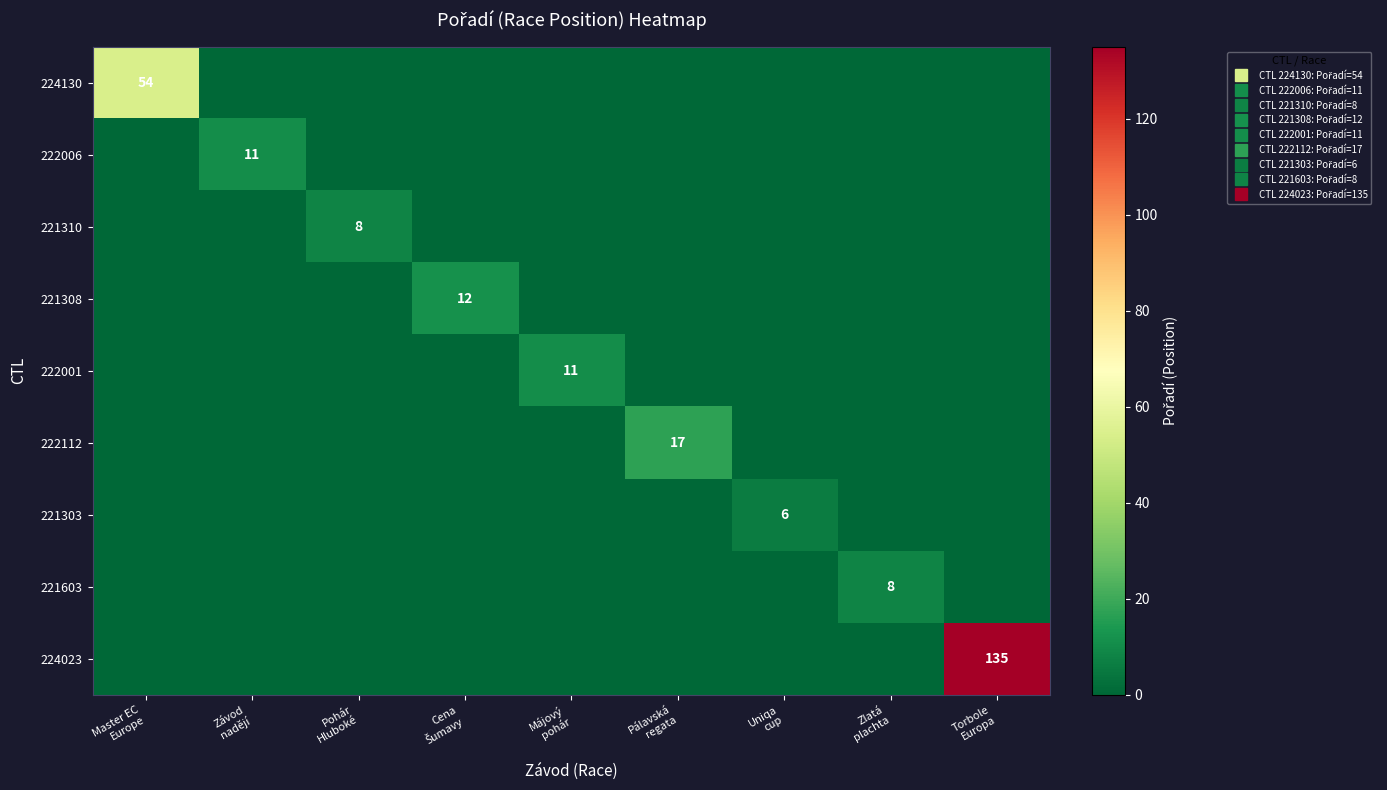

The value of 222001 at Pálavská regata is 0. True or false?

True